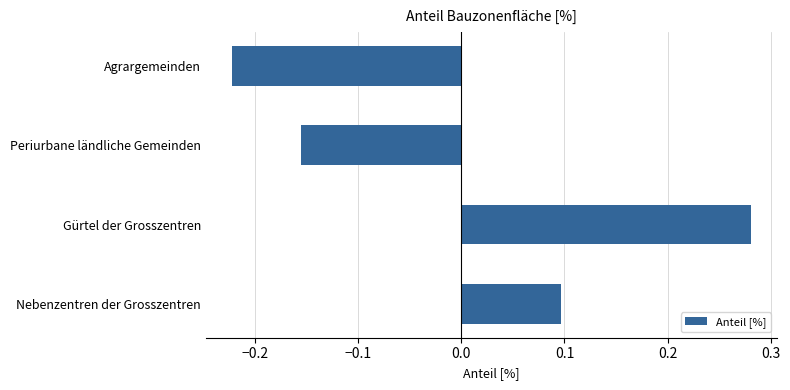

Where is the data nearest to the value 0?

Nebenzentren der Grosszentren